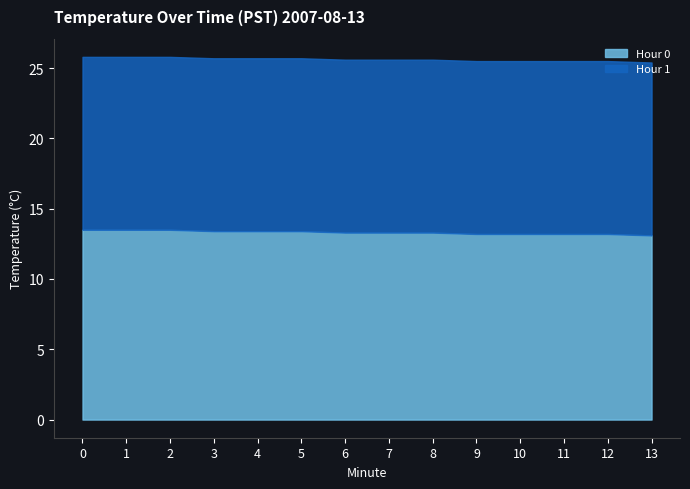

What is the total value across all series at 12?

25.5